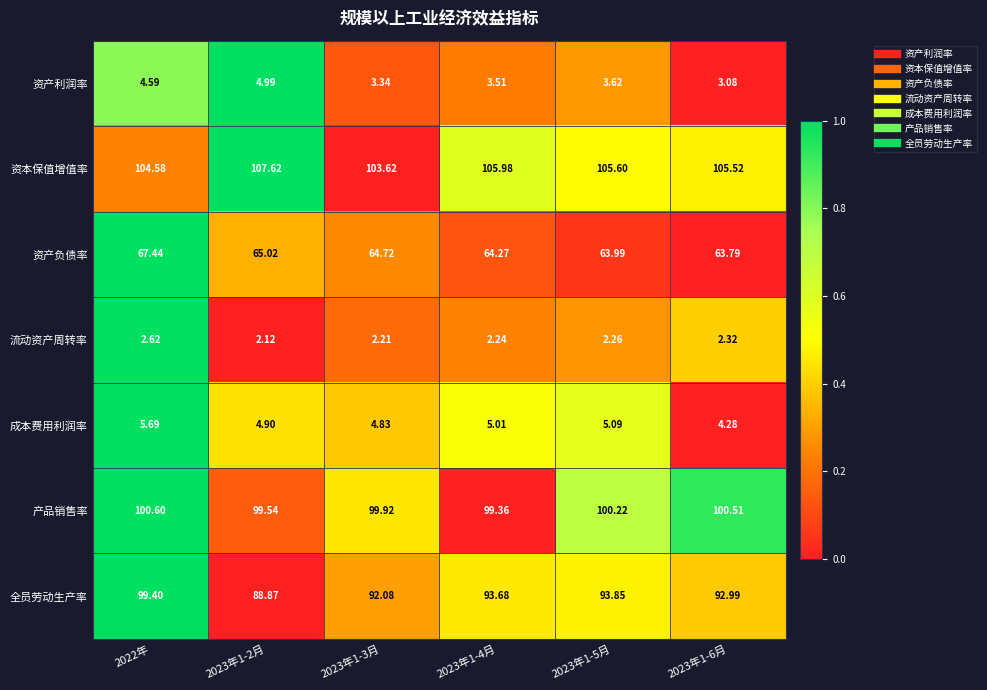

List the series in order of their peak value, highest first.

资本保值增值率, 产品销售率, 全员劳动生产率, 资产负债率, 成本费用利润率, 资产利润率, 流动资产周转率